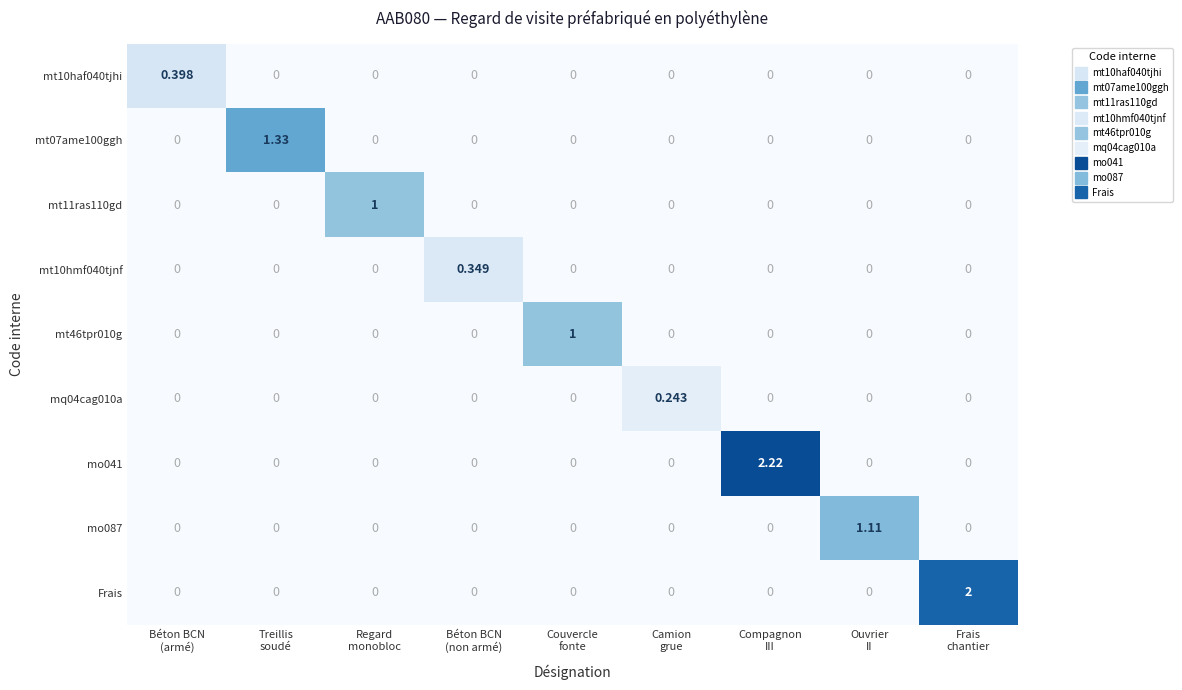

How many series are shown in this chart?

9